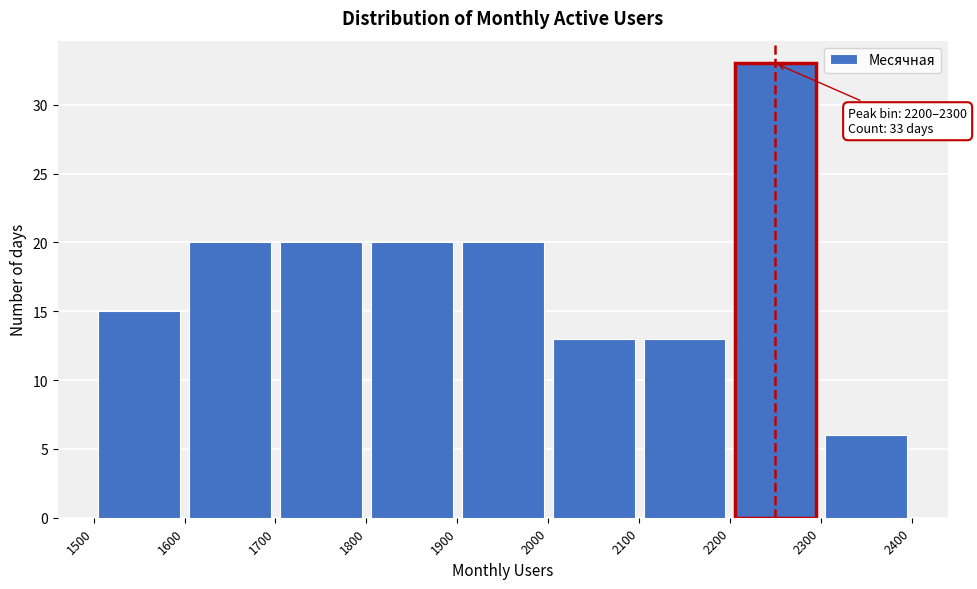

Which range on the x-axis has the tallest bar?

2200 to 2300